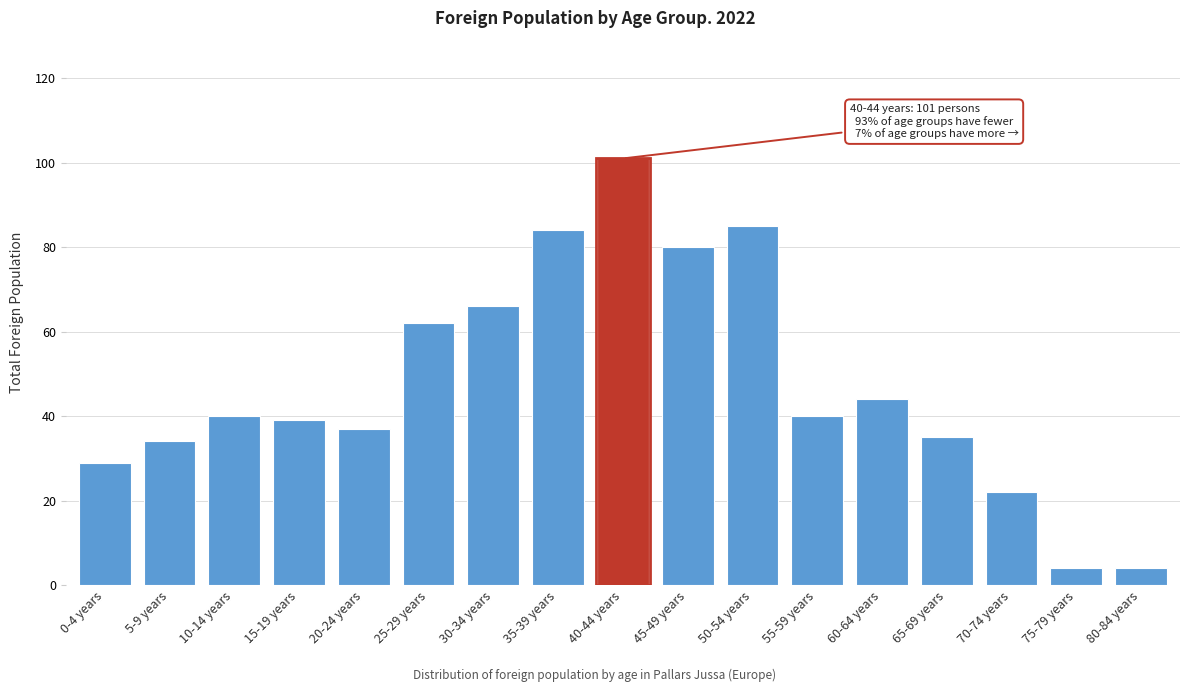

Reading right to left, list all the values displayed in this chart.

4	4	22	35	44	40	85	80	101	84	66	62	37	39	40	34	29